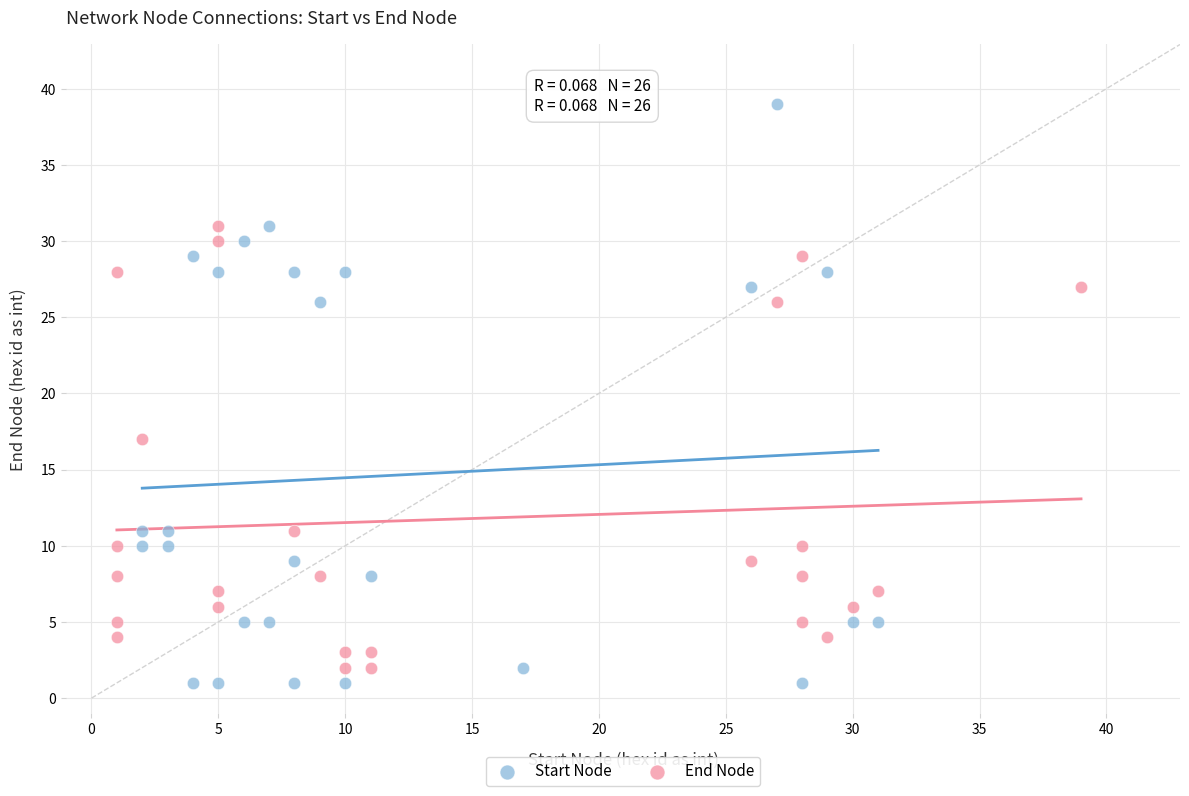

Which series has the widest spread of Y values?

Start Node